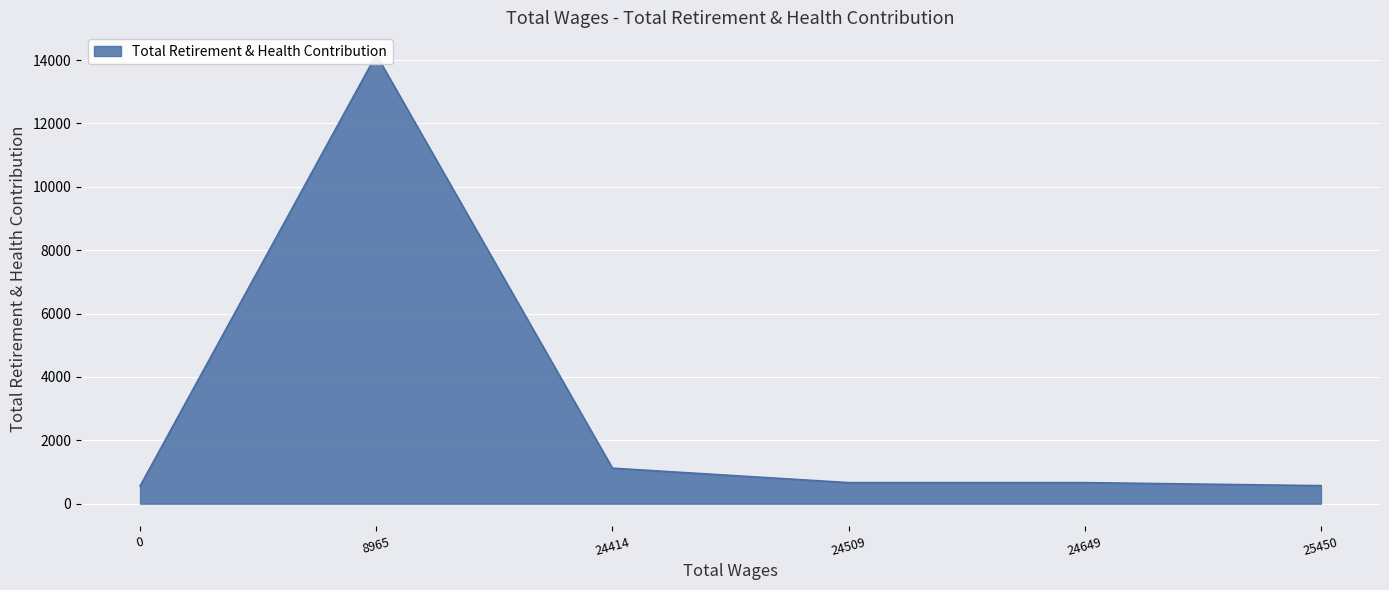

List the labels in order of value, largest first.

8965.0, 24414.0, 24649.0, 24509.0, 25450.0, 0.0